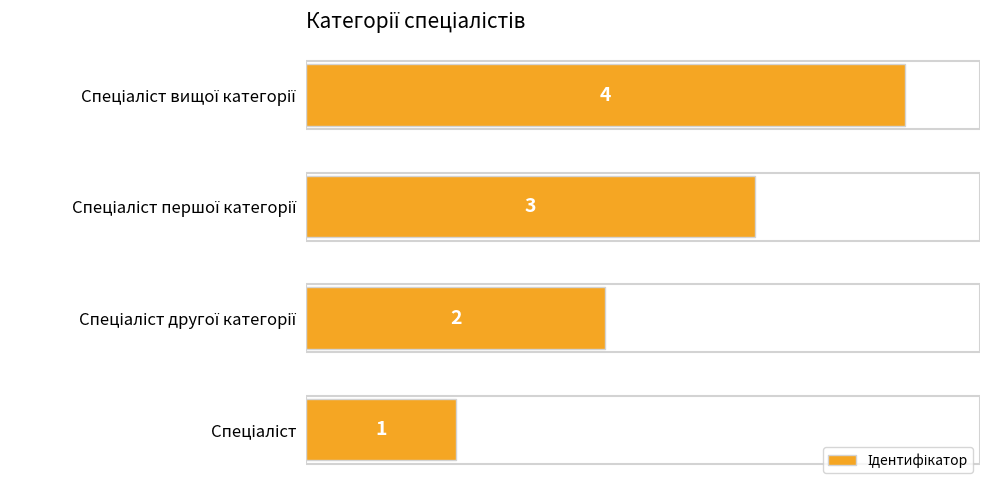

How many values are between 2 and 4?

3